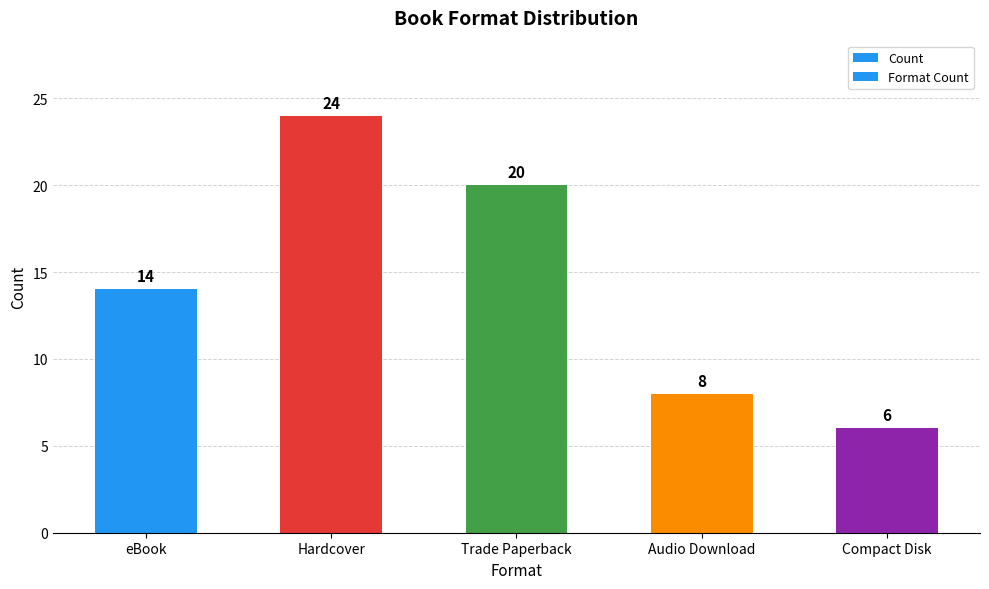

How many Count values are between 8 and 20?

3